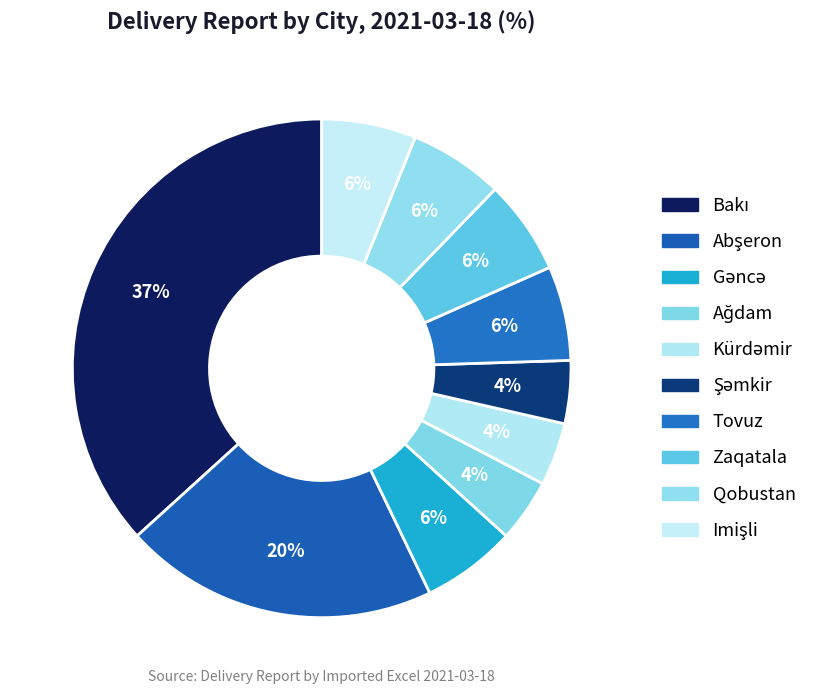

How many segments does this pie chart have?

10